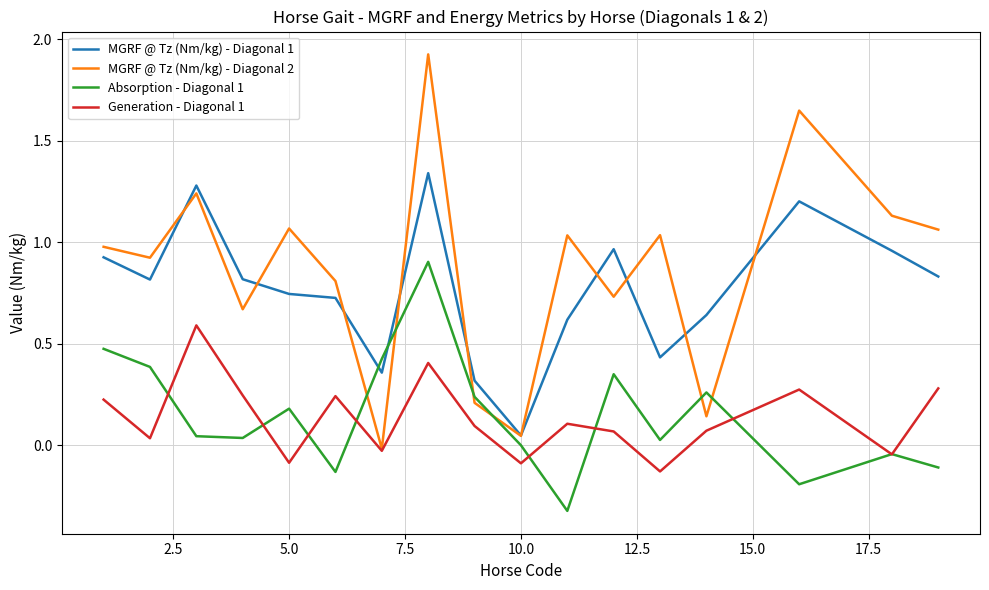

True or false: Generation - Diagonal 1 and MGRF @ Tz (Nm/kg) - Diagonal 1 intersect in this chart.

False